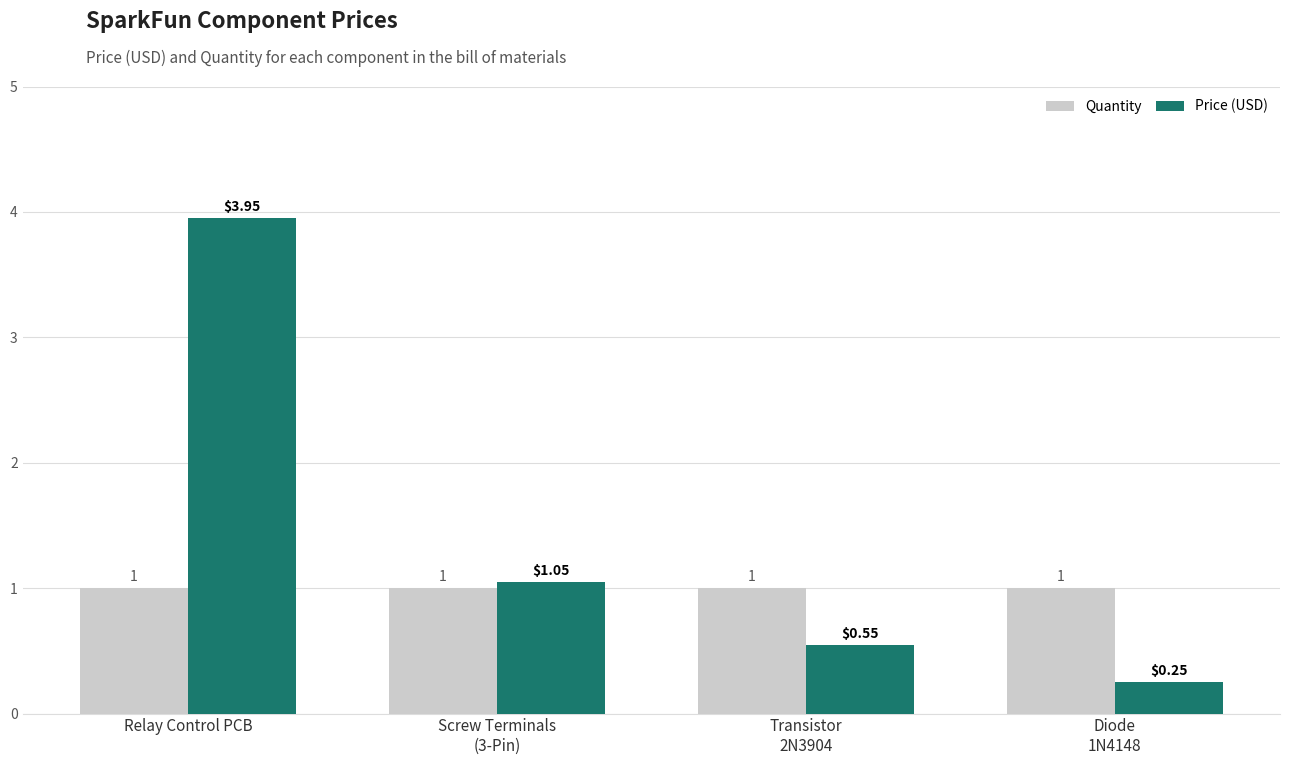

What is the difference between the maximum and minimum values in the Price (USD) series?

3.7